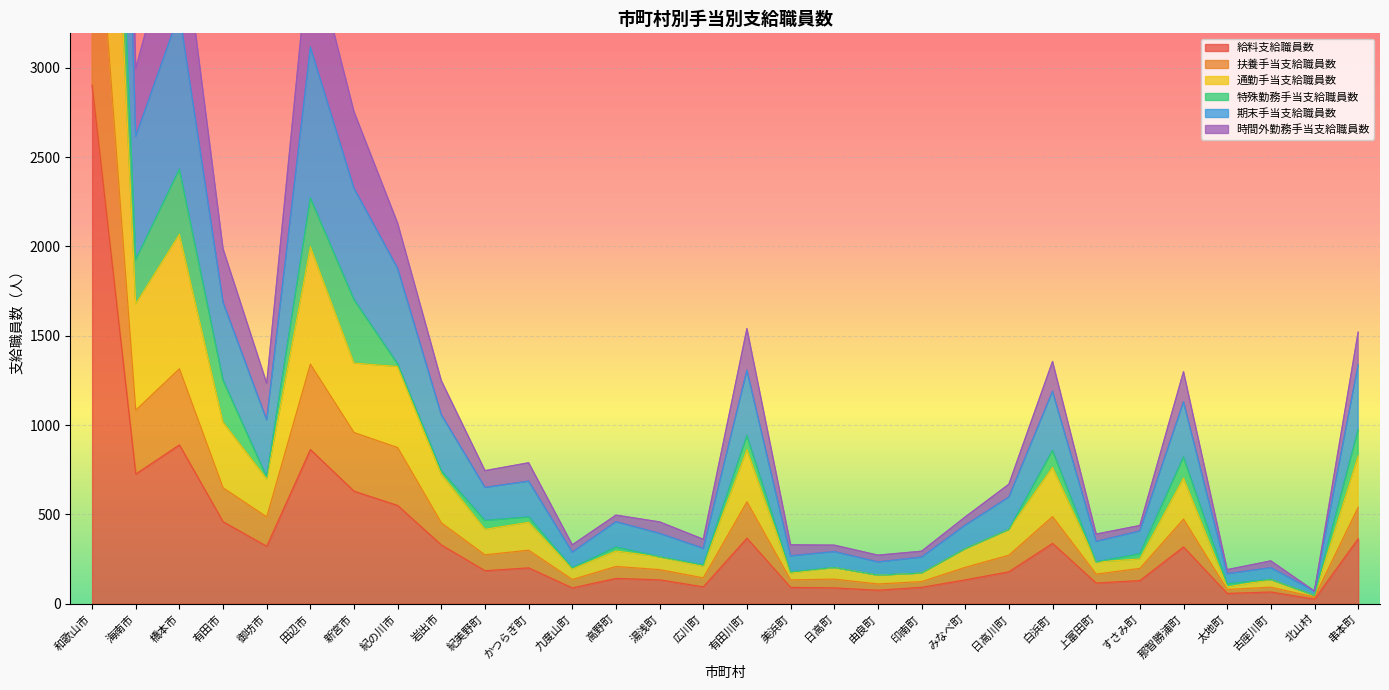

Is it true that 給料支給職員数 equals 66 at 古座川町?

True